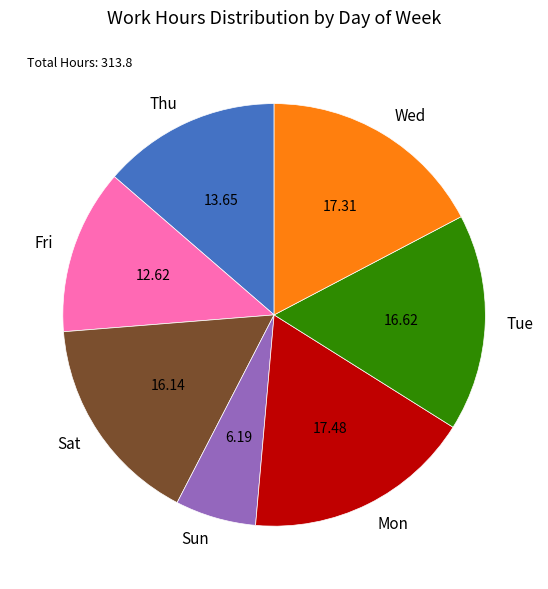

Combined, do Wed and Sat account for over 50%?

No